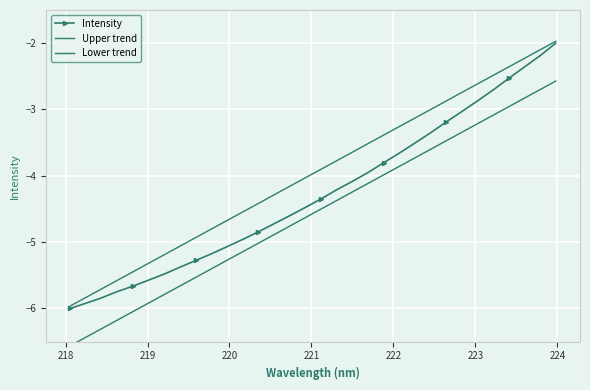

Is this an area chart (filled region under the line)?

No